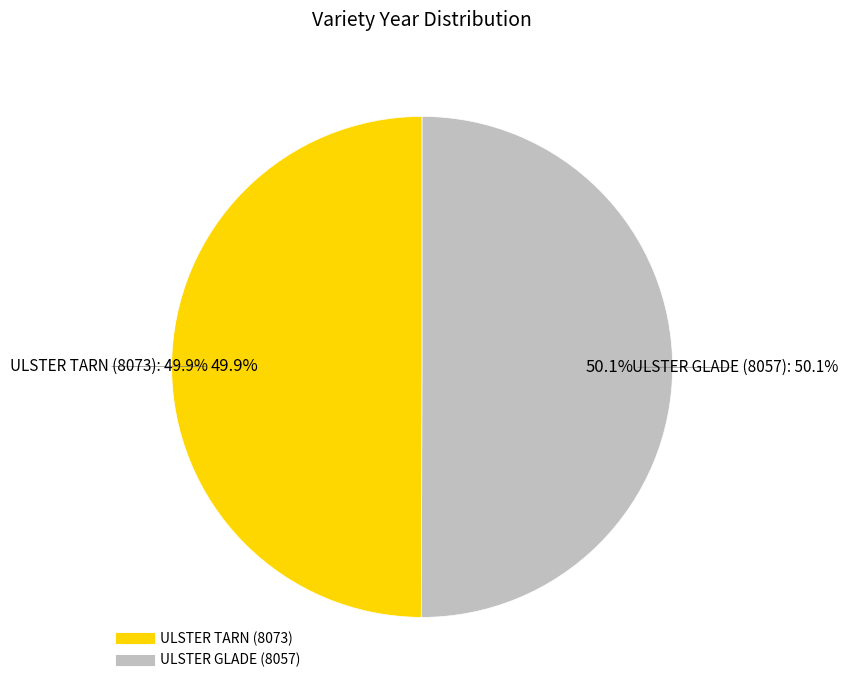

To the nearest percent, what portion does ULSTER TARN (8073) represent?

50%